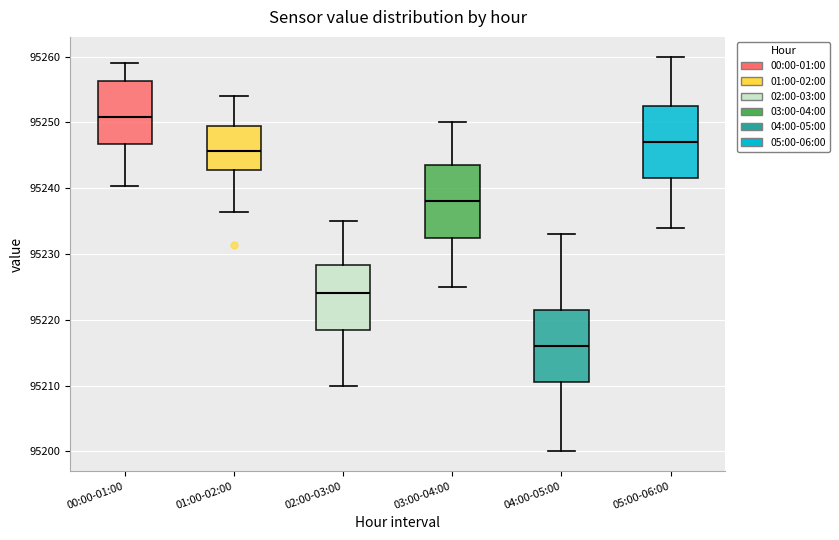

Reading left to right, transcribe this box plot: for each box, give where its median line is, the range the box spans, and where its two whiskers end, as read against the y-axis. The values are not printed on the chart, so give them approximately, as read against the axis.

00:00-01:00: median 95251, box 95247 to 95256, whiskers 95240 to 95259
01:00-02:00: median 95246, box 95243 to 95250, whiskers 95236 to 95254
02:00-03:00: median 95224, box 95219 to 95228, whiskers 95210 to 95235
03:00-04:00: median 95238, box 95233 to 95244, whiskers 95225 to 95250
04:00-05:00: median 95216, box 95211 to 95222, whiskers 95200 to 95233
05:00-06:00: median 95247, box 95242 to 95253, whiskers 95234 to 95260